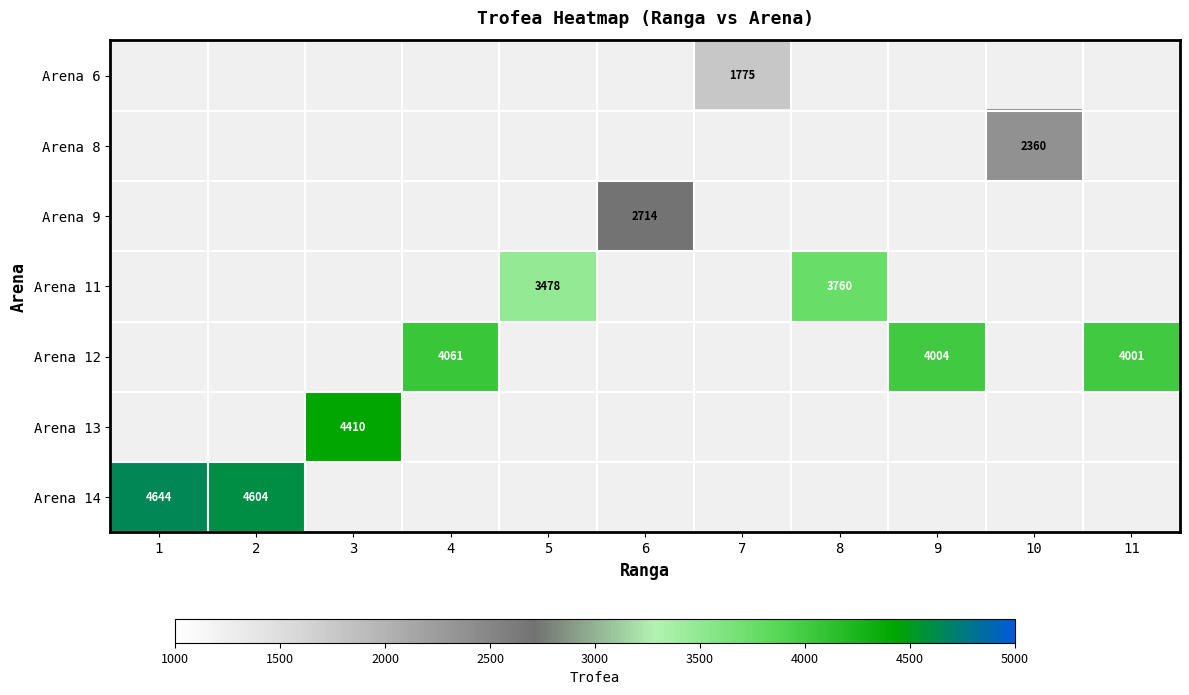

Is it true that Arena 14 equals 3175.5 at 1?

False